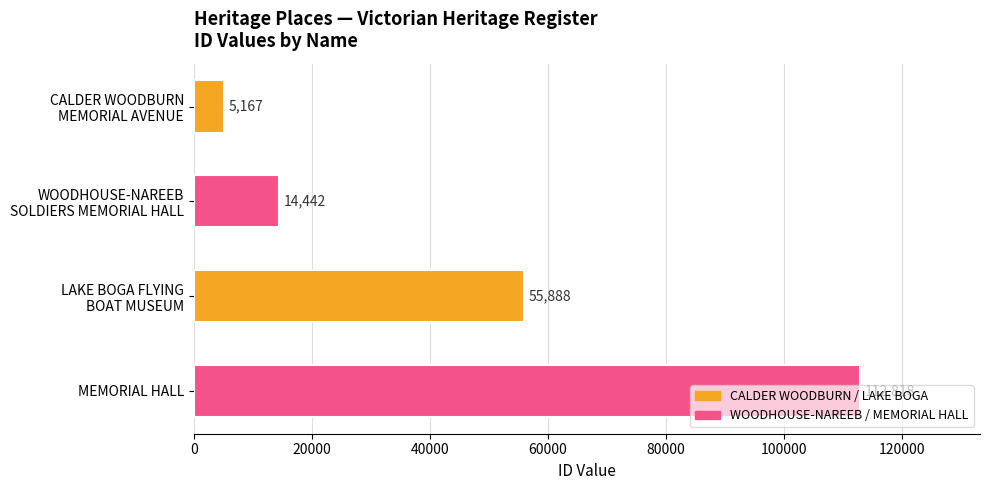

What is the maximum value shown in the chart?

112818